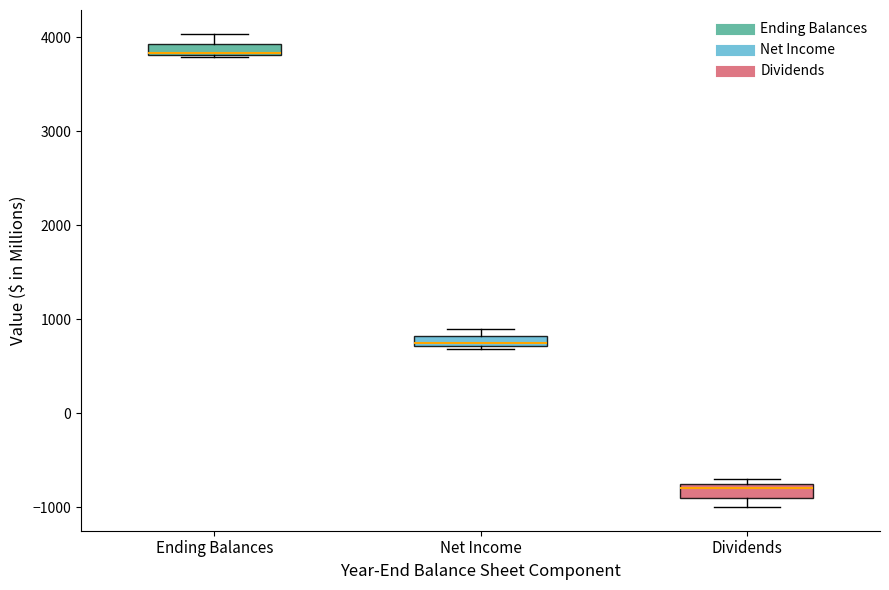

Where does the upper whisker of the box for Ending Balances end on the y-axis? The values are not printed on the chart, so give them approximately, as read against the axis.

4000